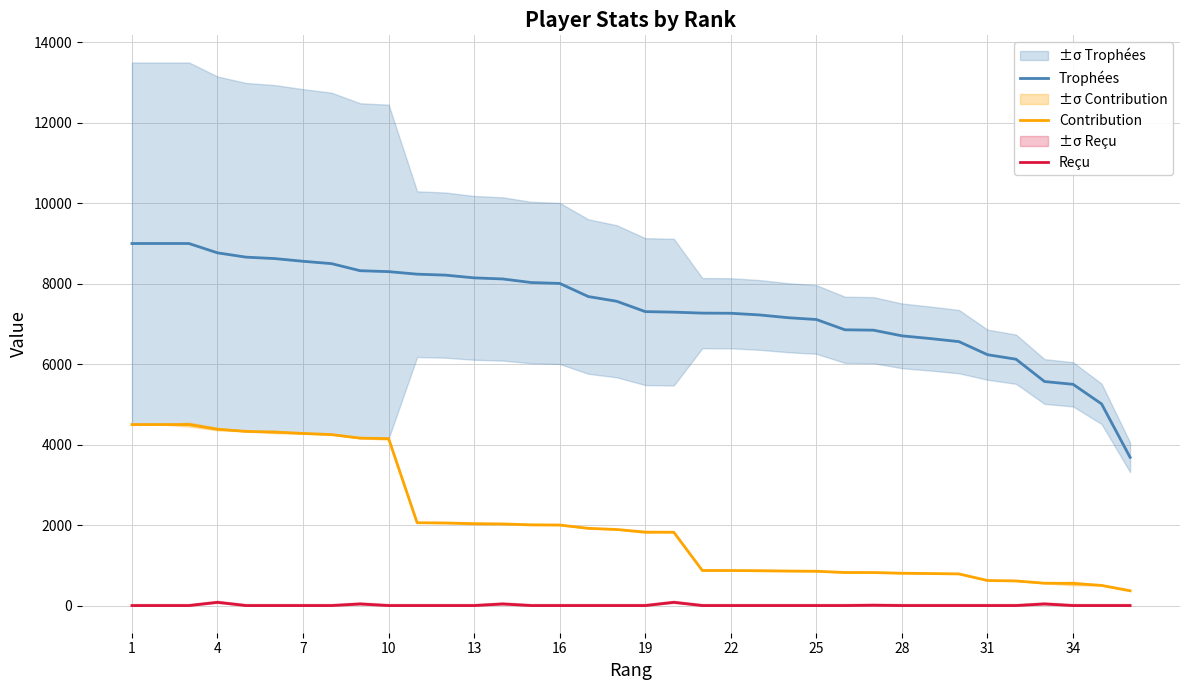

Is it true that Reçu equals 0 at 28?

True